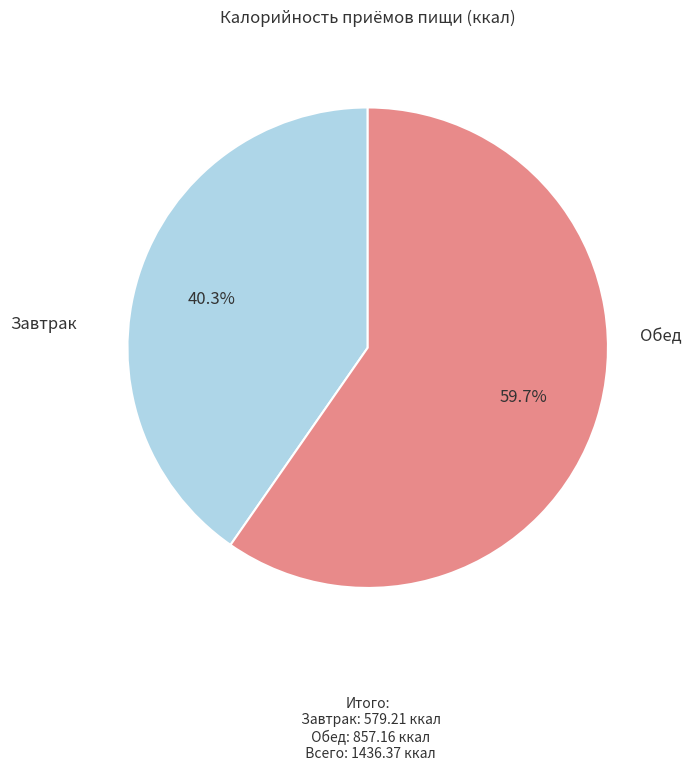

Is there any slice that represents more than half of the pie?

Yes